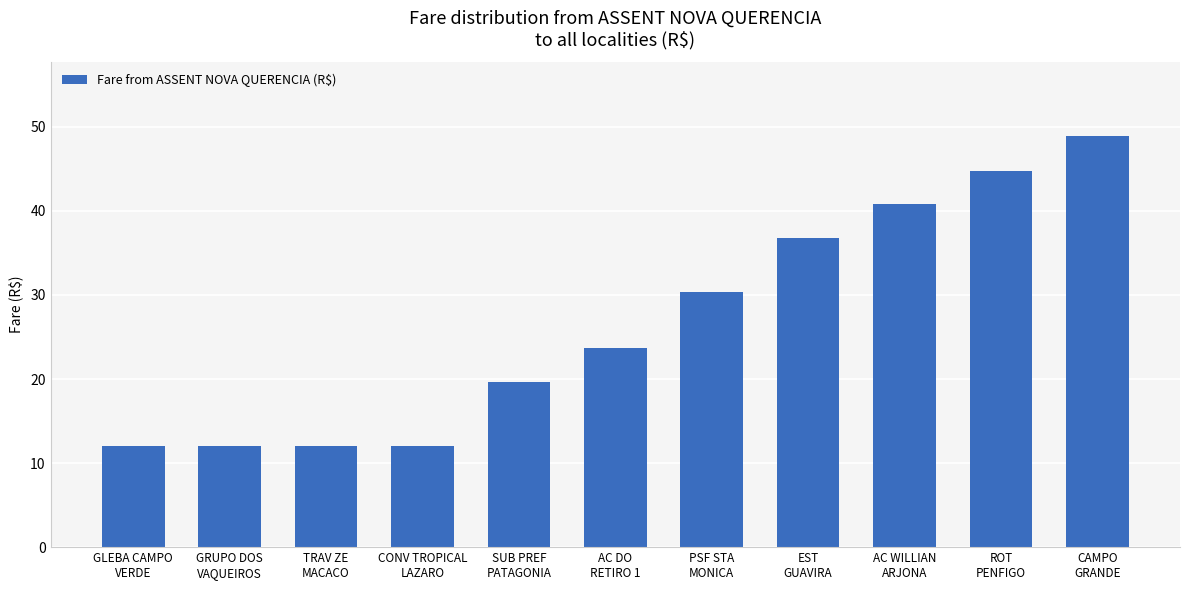

What is the value of the 6th bar from the left?

23.7